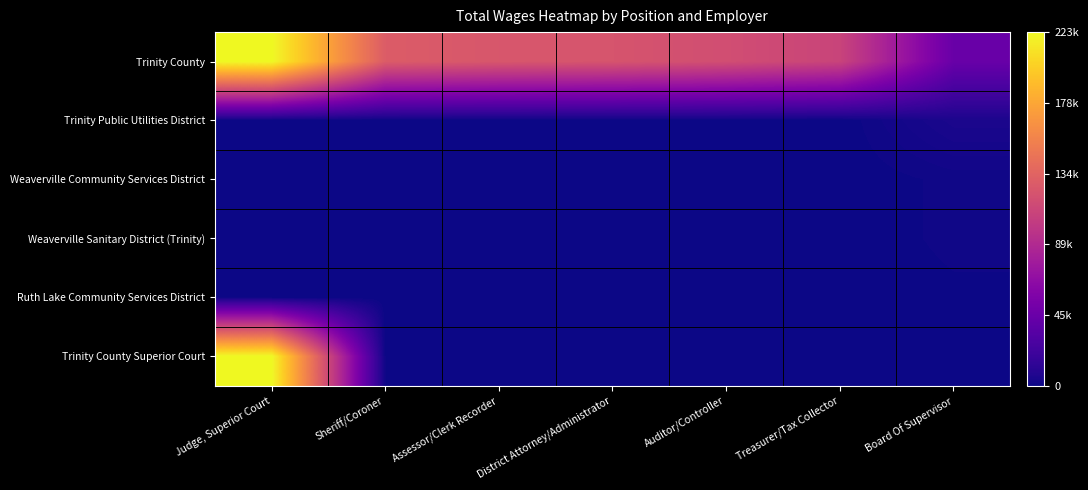

Between Auditor/Controller and Sheriff/Coroner, which is larger?

Sheriff/Coroner